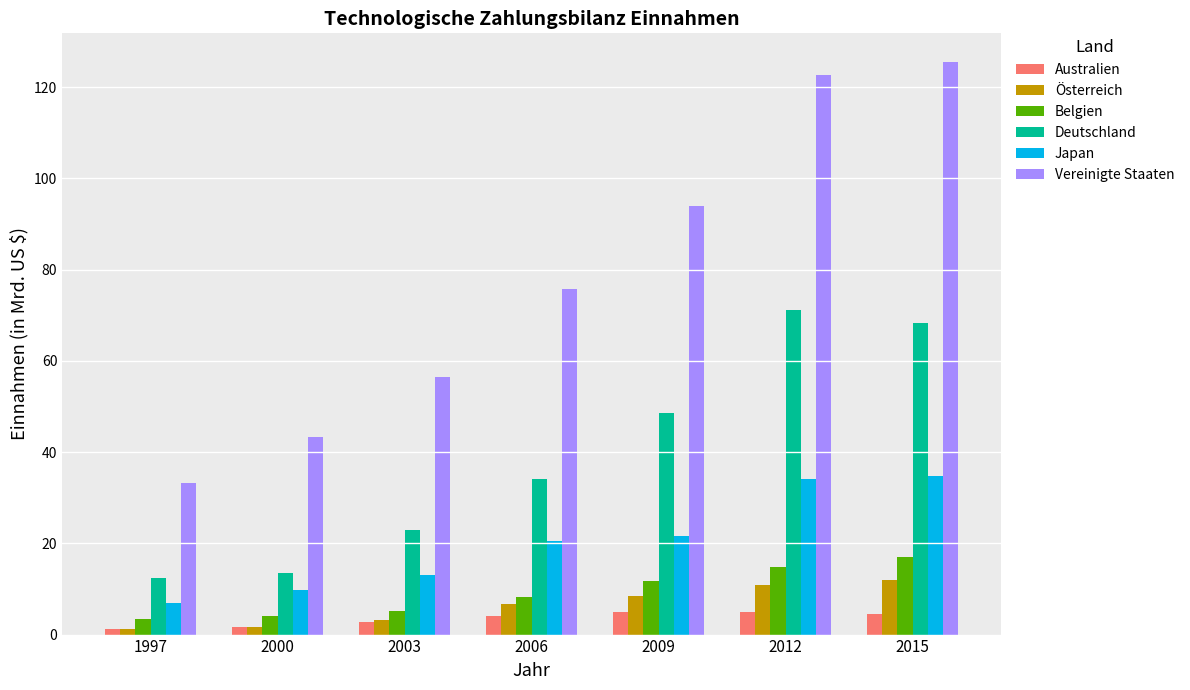

At which label does Australien first exceed 4?

2006